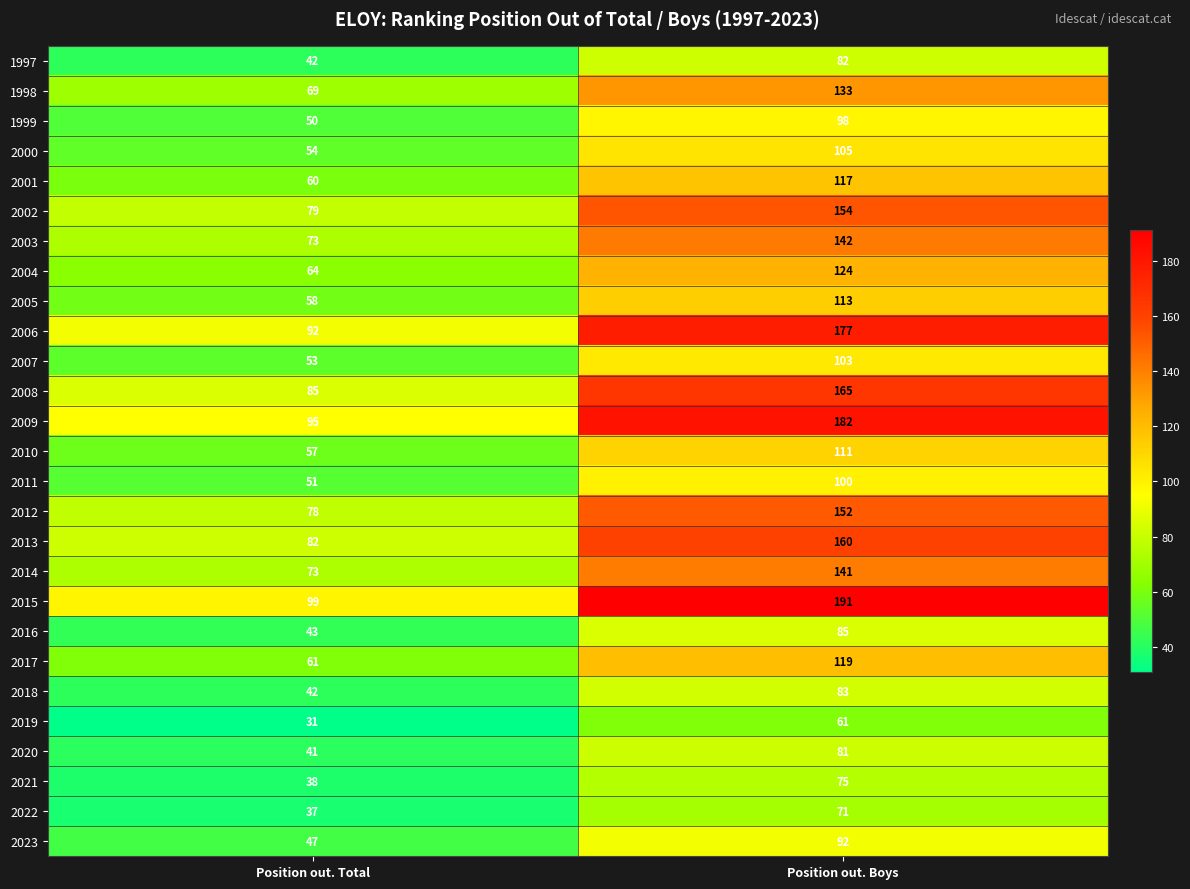

What is the sum of all 2006 values?

269